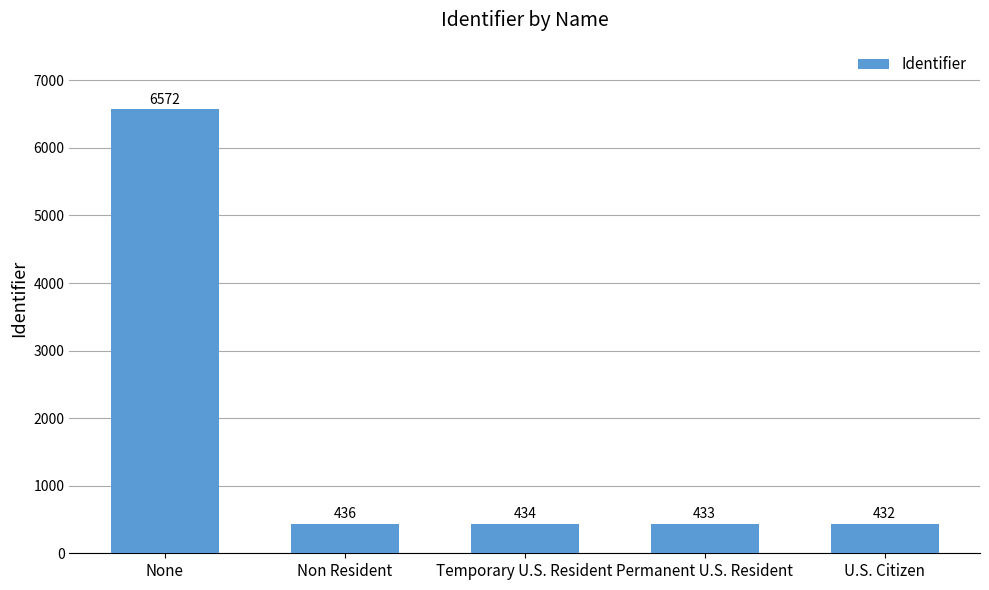

Reading left to right, transcribe all the data shown in this chart.

None=6572	Non Resident=436	Temporary U.S. Resident=434	Permanent U.S. Resident=433	U.S. Citizen=432